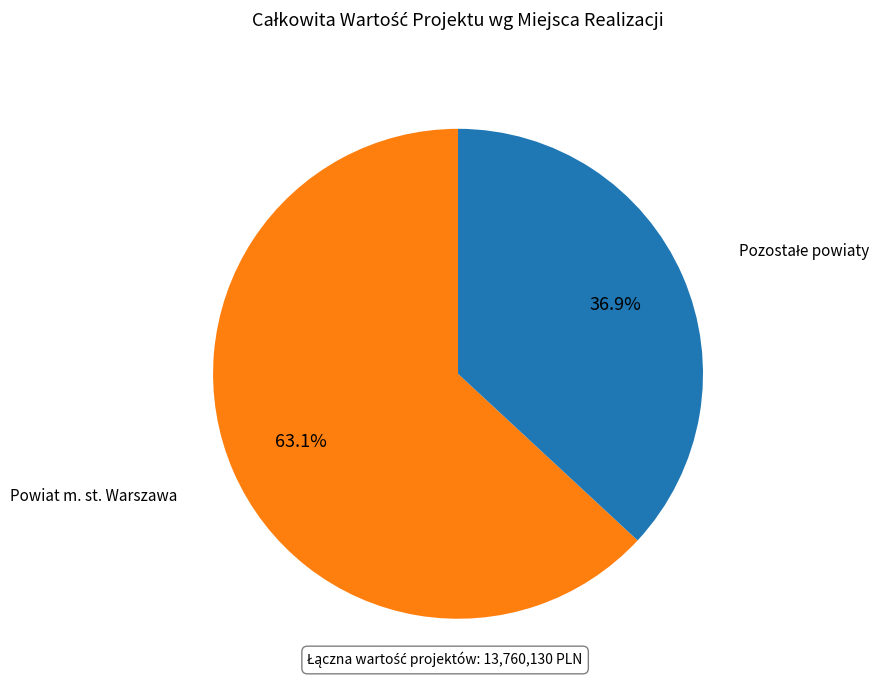

To the nearest percent, what is the difference between the largest and smallest slice percentages?

26%